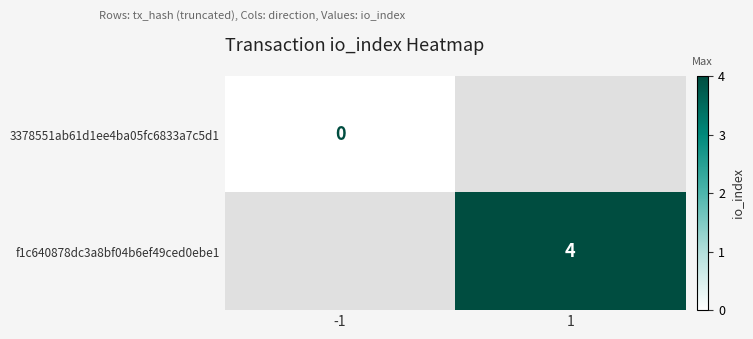

The f1c640878dc3a8bf04b6ef49ced0ebe1 series shows 4 at 1. True or false?

True